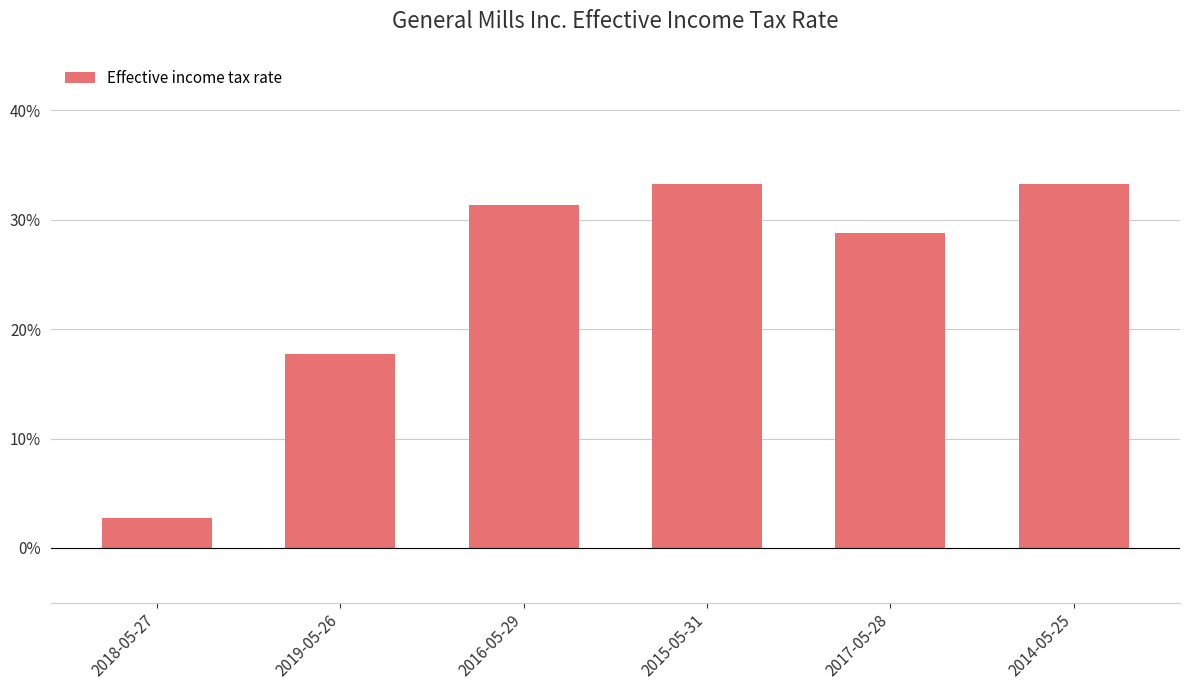

Which category has the highest value across all series?

2015-05-31